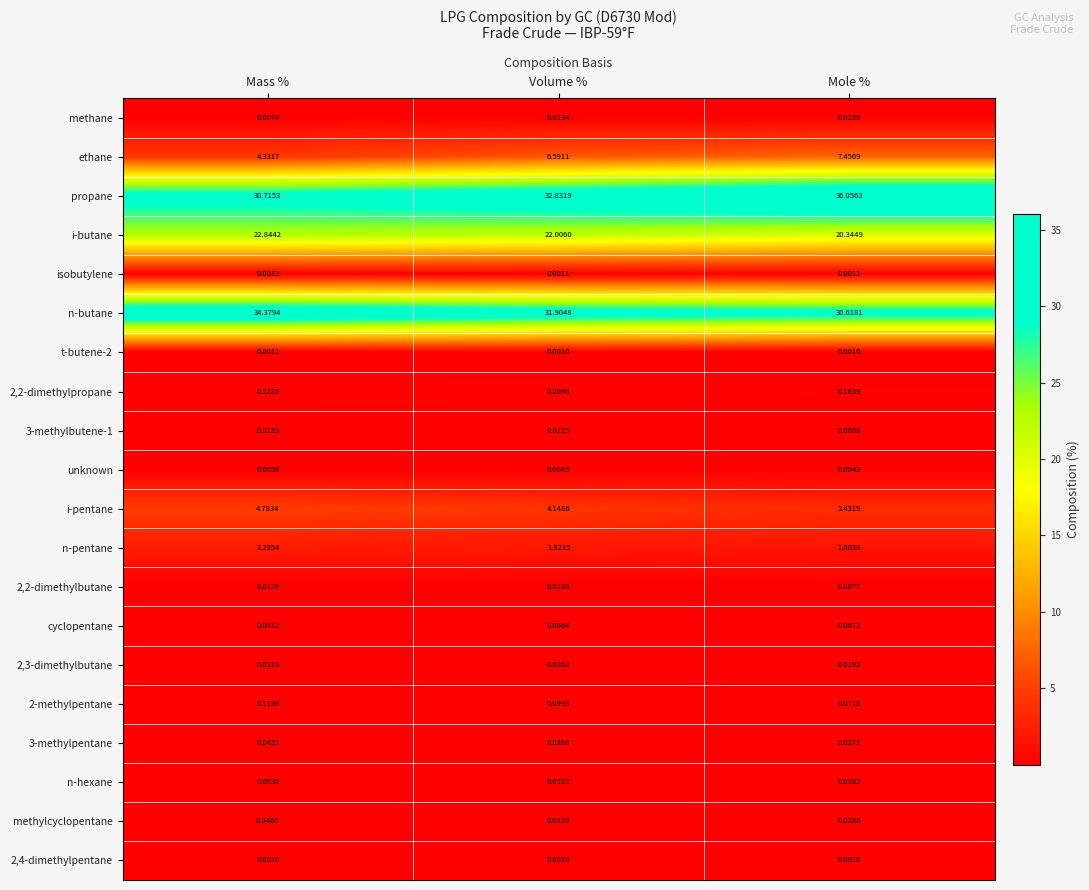

Where is 2,4-dimethylpentane nearest to the value 0?

Mole %